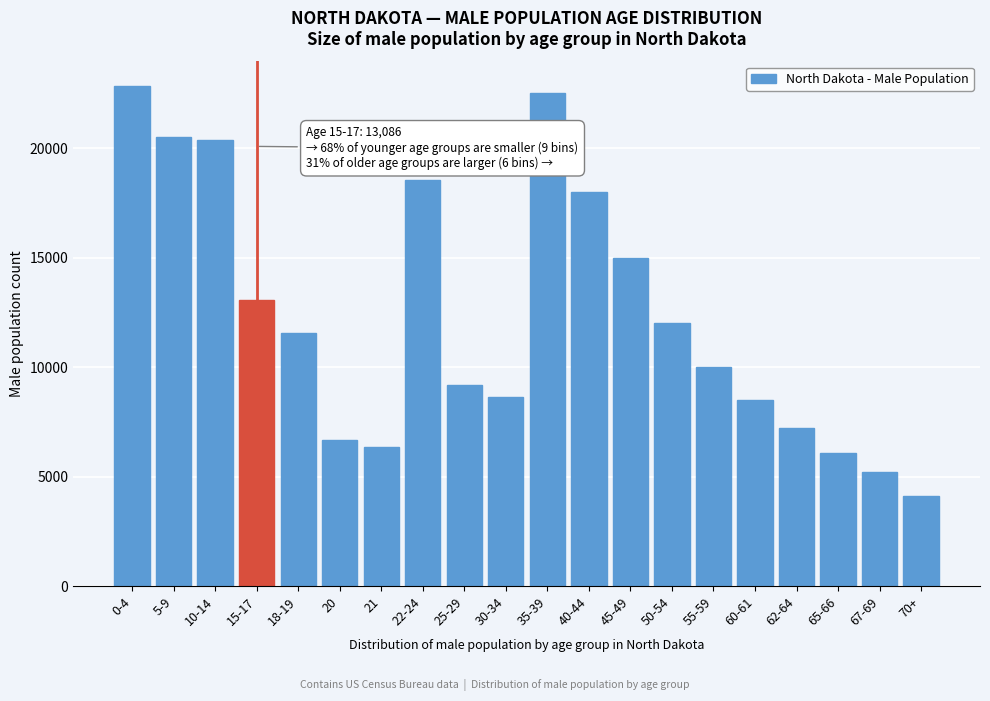

Reading right to left, transcribe all the data shown in this chart.

4100	5200	6100	7200	8500	10000	12000	15000	18000	22500	8640	9180	18546	6332	6652	11540	13086	20361	20520	22821